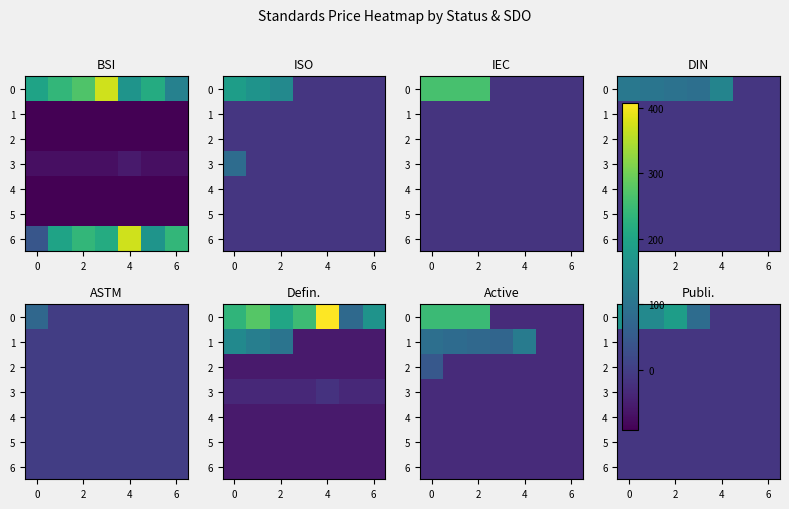

The 0 series shows -12.8 at 6. True or false?

True